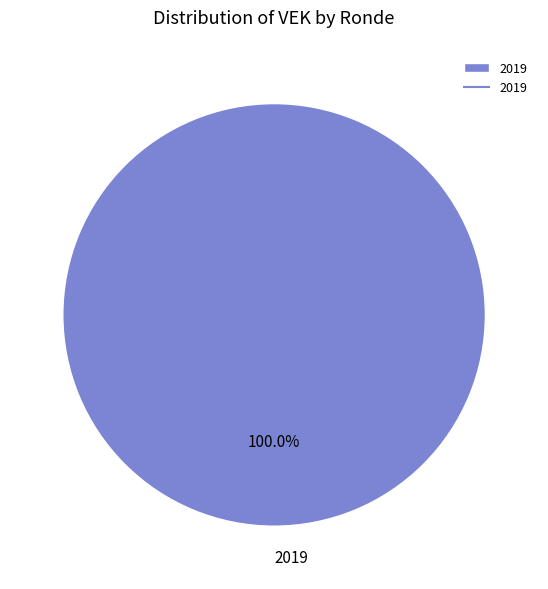

Rank the categories by value from lowest to highest.

2019